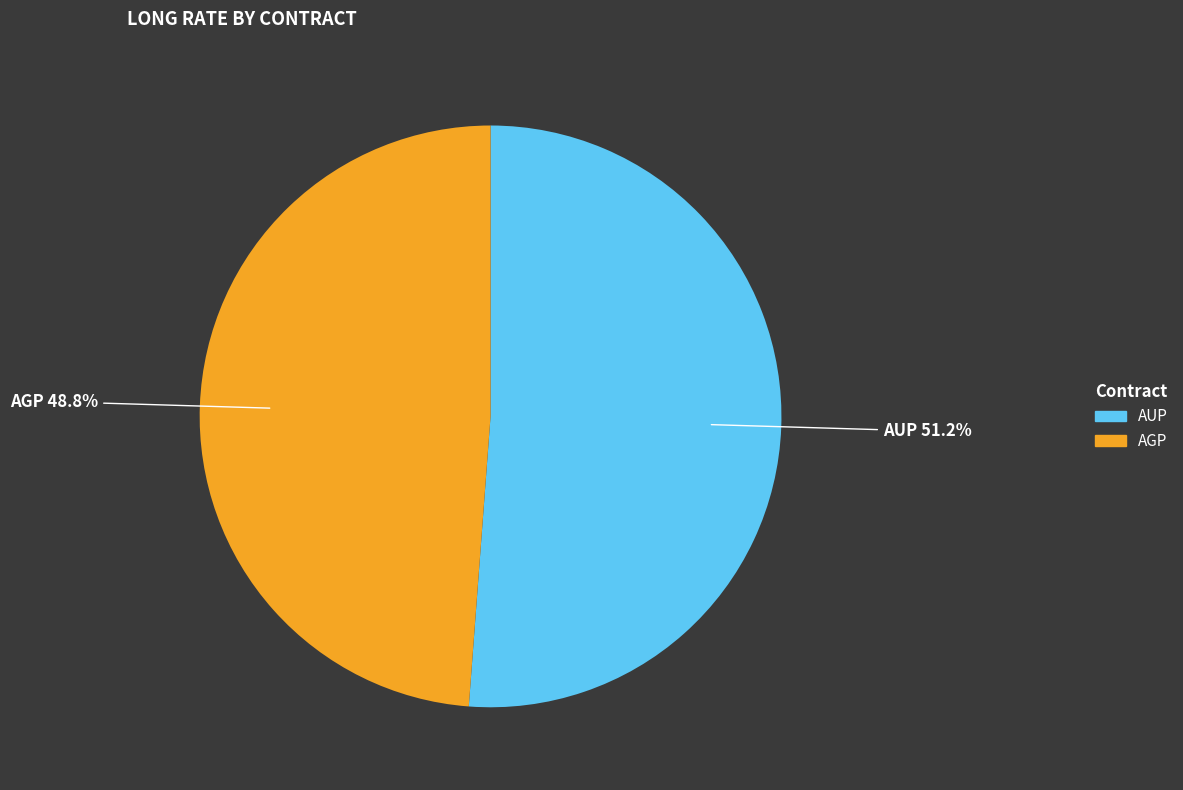

Is there a majority slice in this chart?

Yes